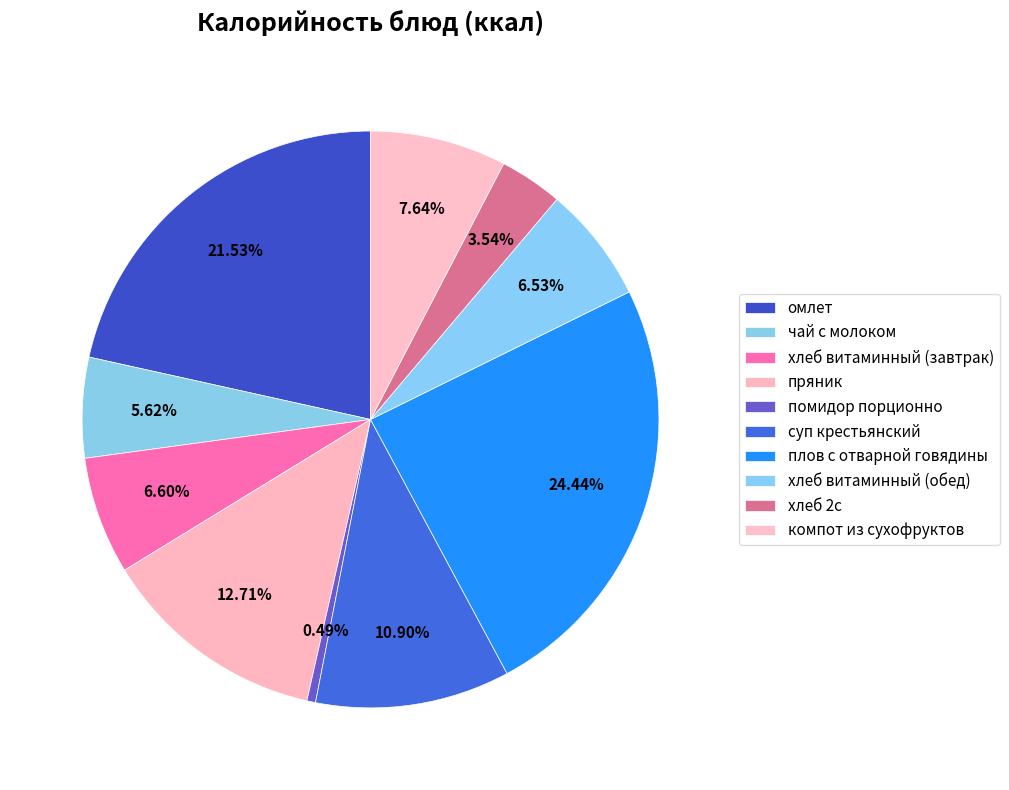

True or false: чай с молоком accounts for 1% of the total.

False